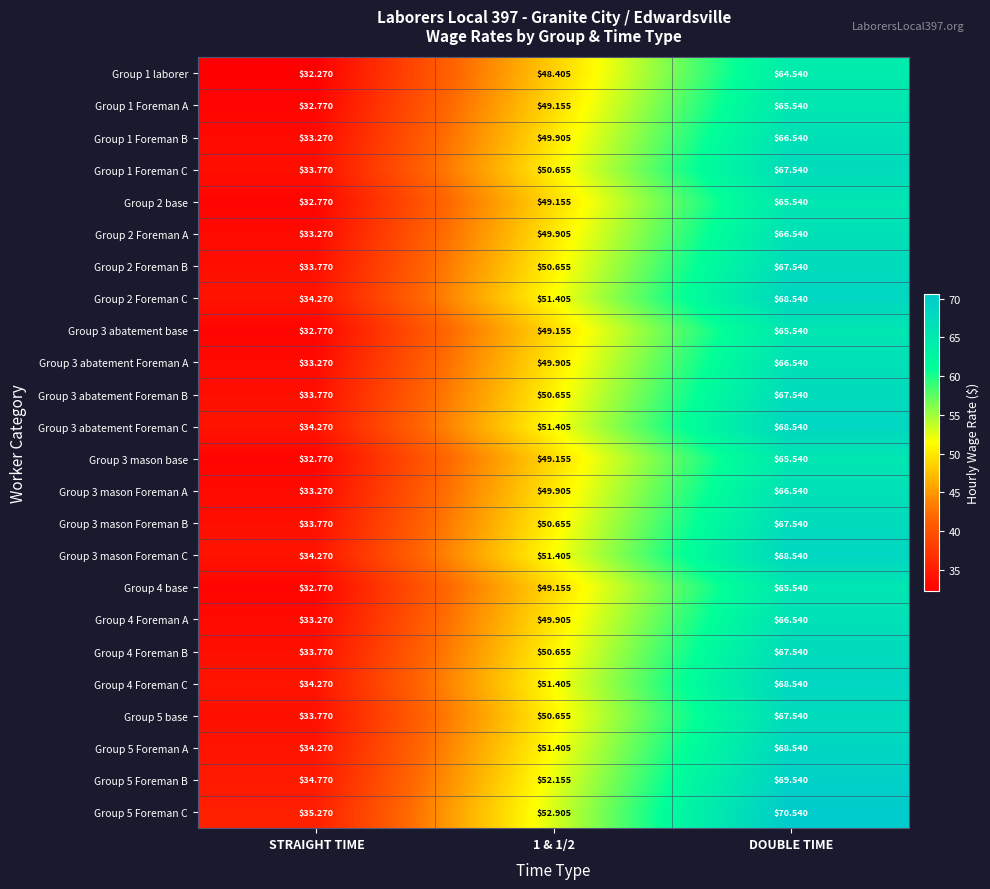

Is the value of Group 3 mason base at 1 & 1/2 greater than the value of Group 2 Foreman C at 1 & 1/2?

No